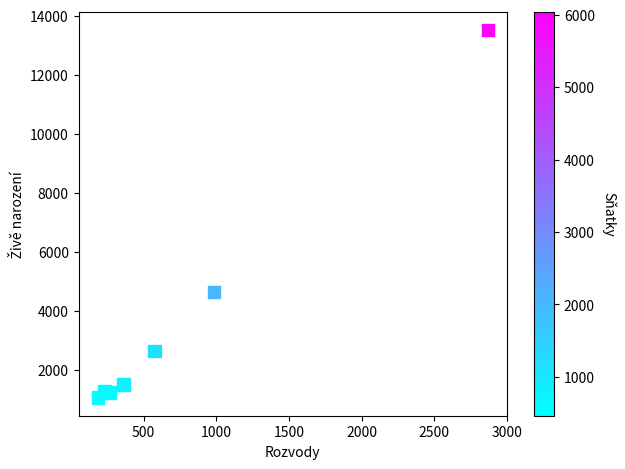

What is the range of X values (max minus min)?

2681